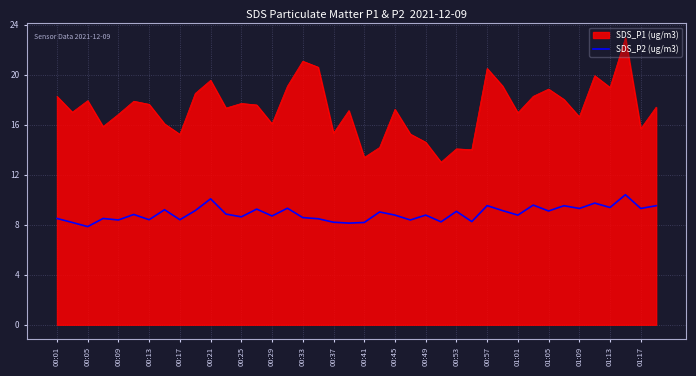

List the series in order of their peak value, lowest first.

SDS_P2 (ug/m3), SDS_P1 (ug/m3)